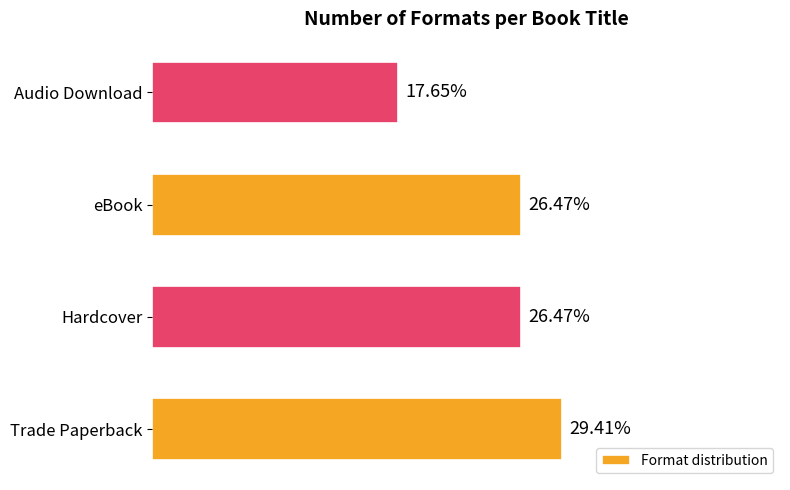

At which category does the chart reach its peak across all series?

Trade Paperback